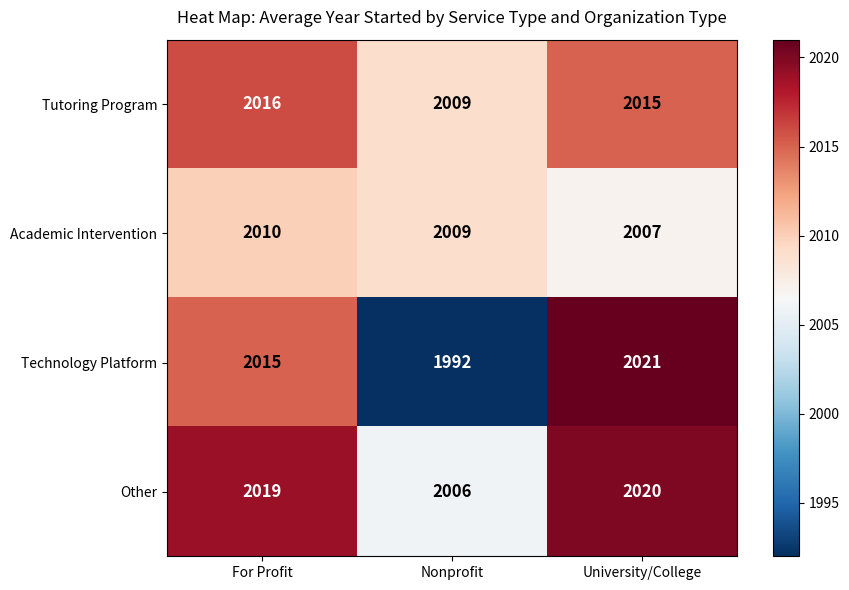

What is the sum of the Other values at For Profit and University/College?

4039